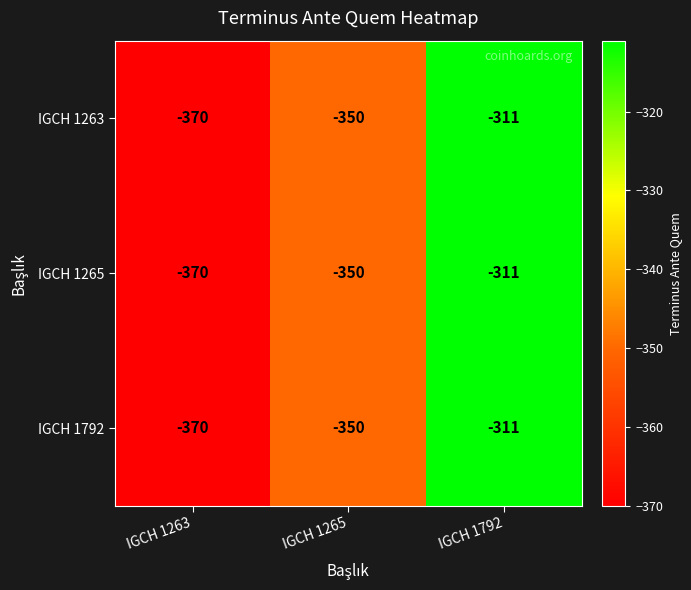

What is the difference between the maximum and second lowest values in the IGCH 1263 series?

39